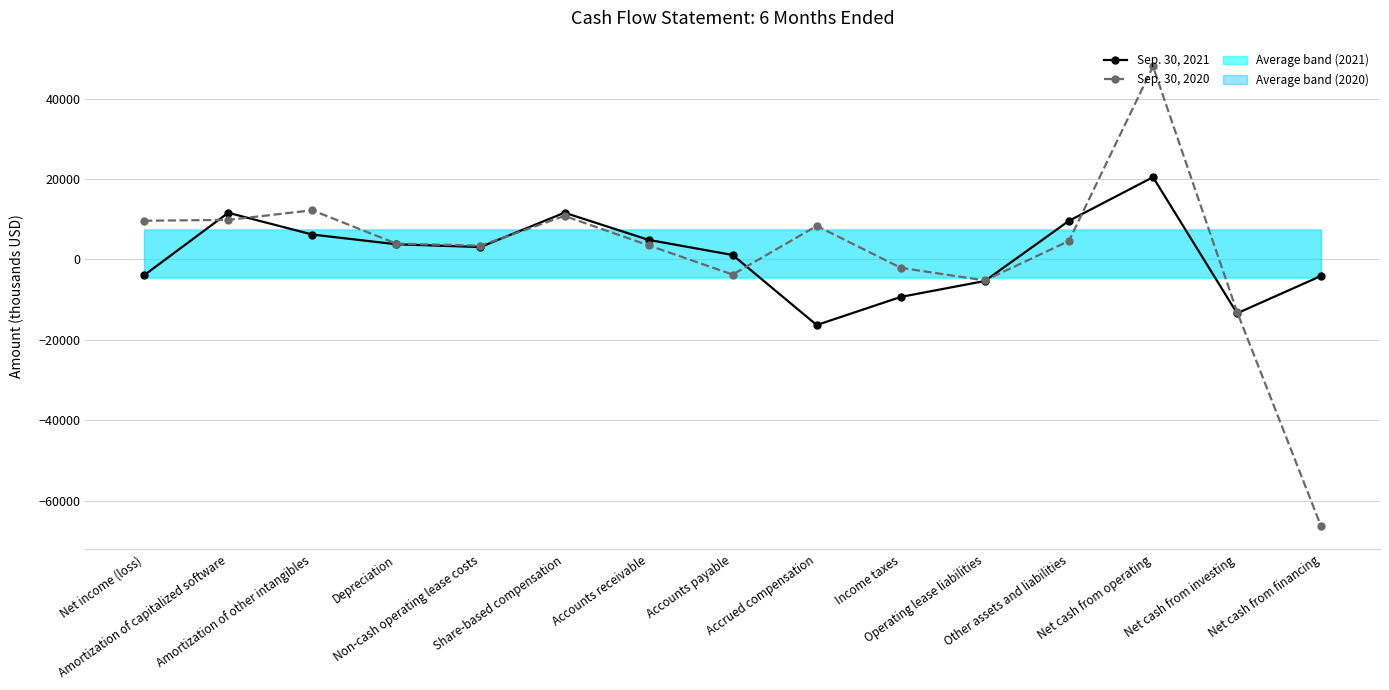

What is the label of the 1st point from the right?

Net cash from financing